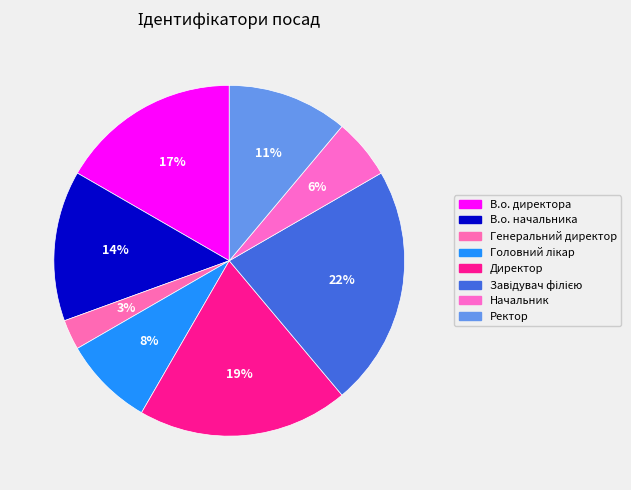

To the nearest percent, what percentage of the pie is Головний лікар?

8%